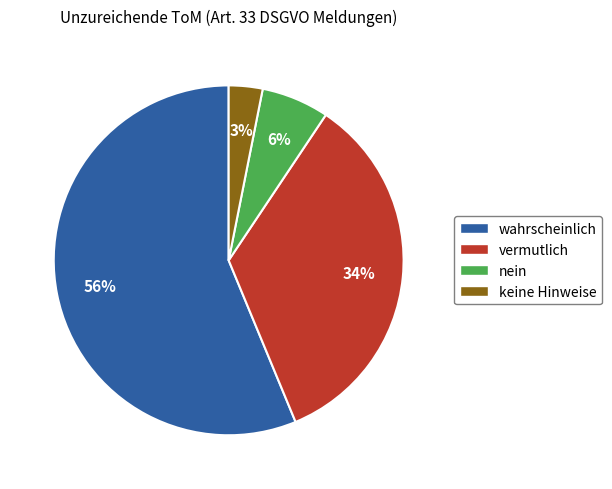

To the nearest percent, what portion does vermutlich represent?

34%